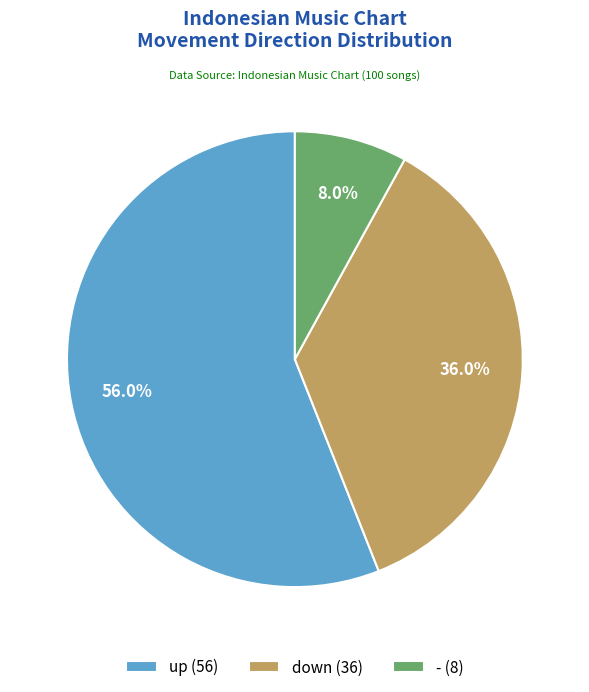

How many segments does this pie chart have?

3